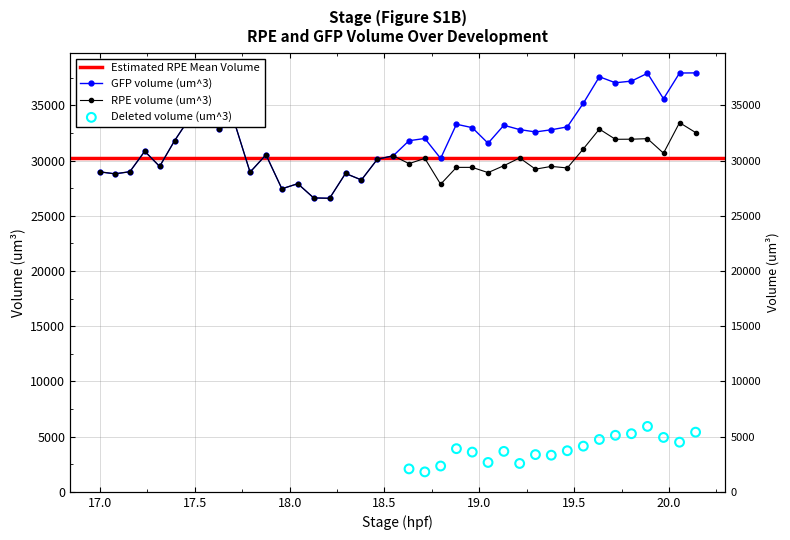

Is the value of GFP volume (um^3) at 19.129452 greater than the value of RPE volume (um^3) at 18.04288?

Yes